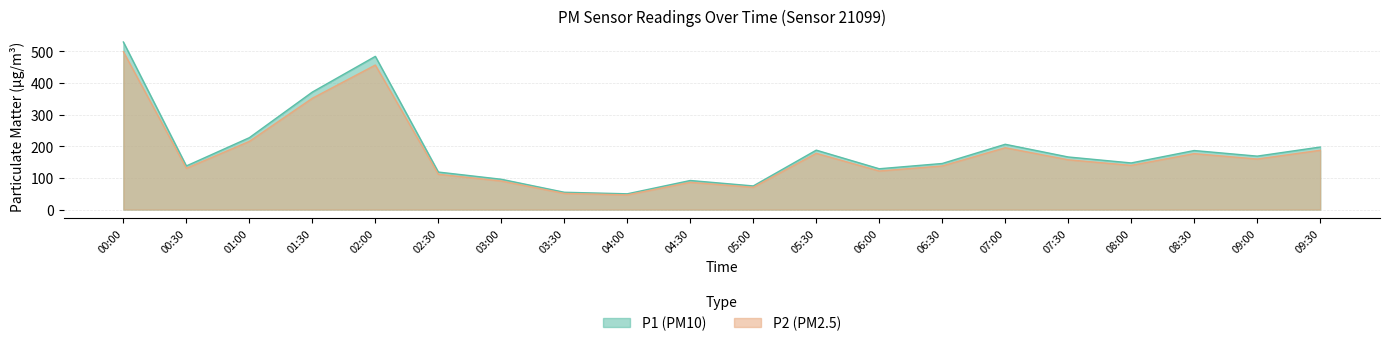

What is the label of the 3rd point from the left?

01:00